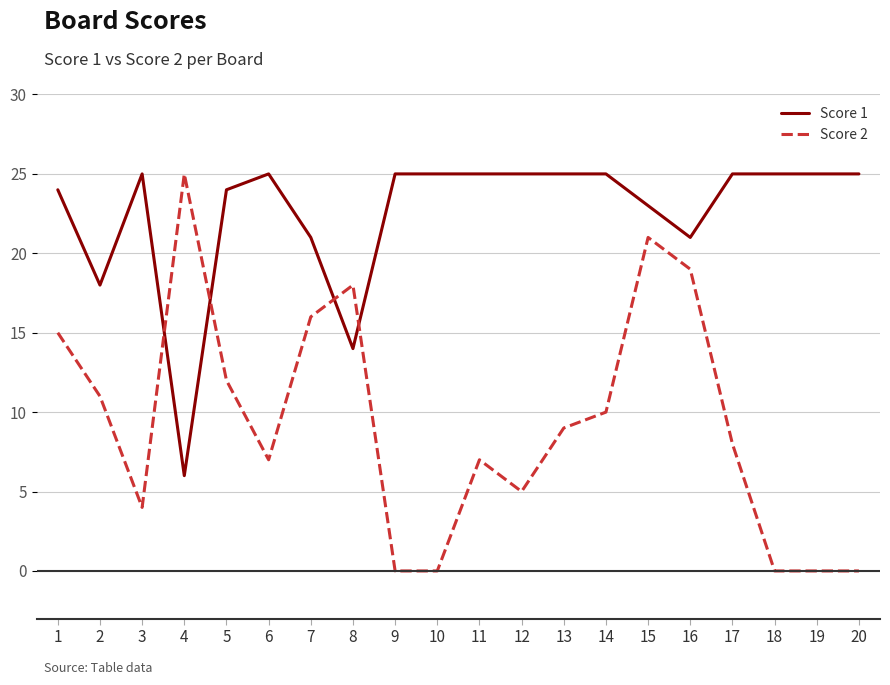

Reading right to left, what are all the values shown in this chart?

Score 1: 20=25	19=25	18=25	17=25	16=21	15=23	14=25	13=25	12=25	11=25	10=25	9=25	8=14	7=21	6=25	5=24	4=6	3=25	2=18	1=24
Score 2: 20=0	19=0	18=0	17=8	16=19	15=21	14=10	13=9	12=5	11=7	10=0	9=0	8=18	7=16	6=7	5=12	4=25	3=4	2=11	1=15